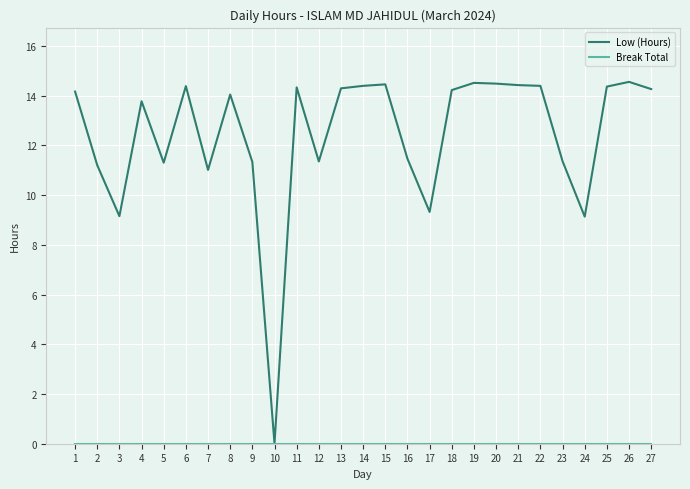

What is the total value across all series at 8?

14.0